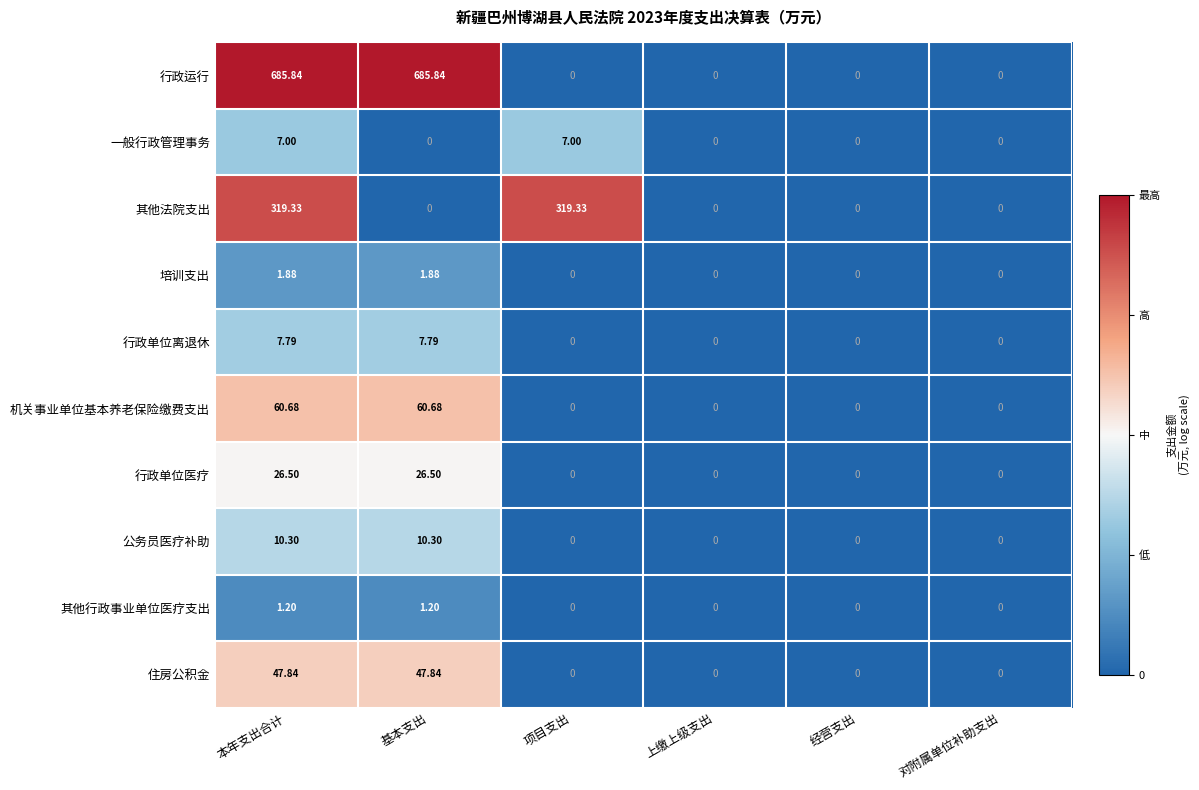

At which category is the sum across all series the highest?

本年支出合计